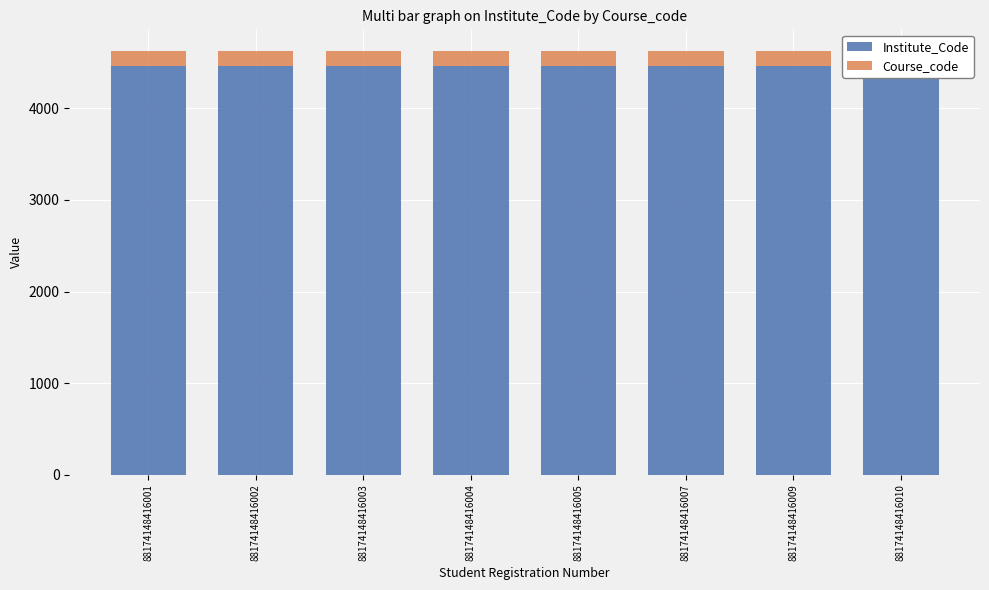

What is the total value across all series at 88174148416010?

4629